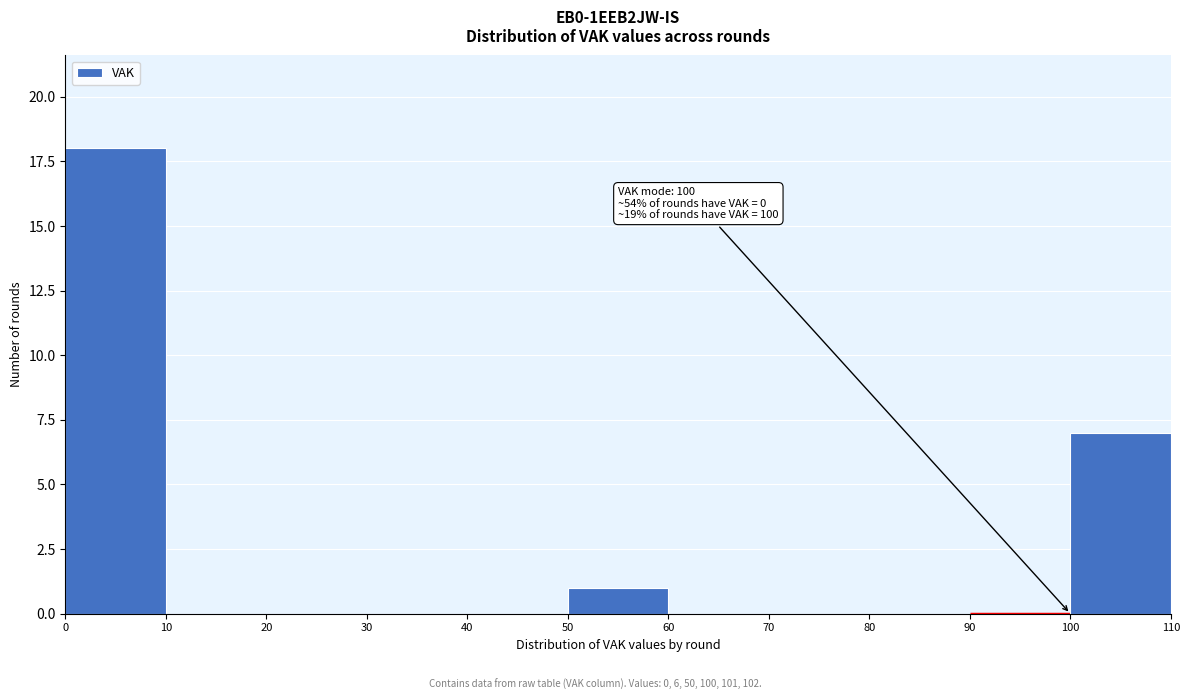

Over which range of the x-axis is the bar tallest?

0 to 10